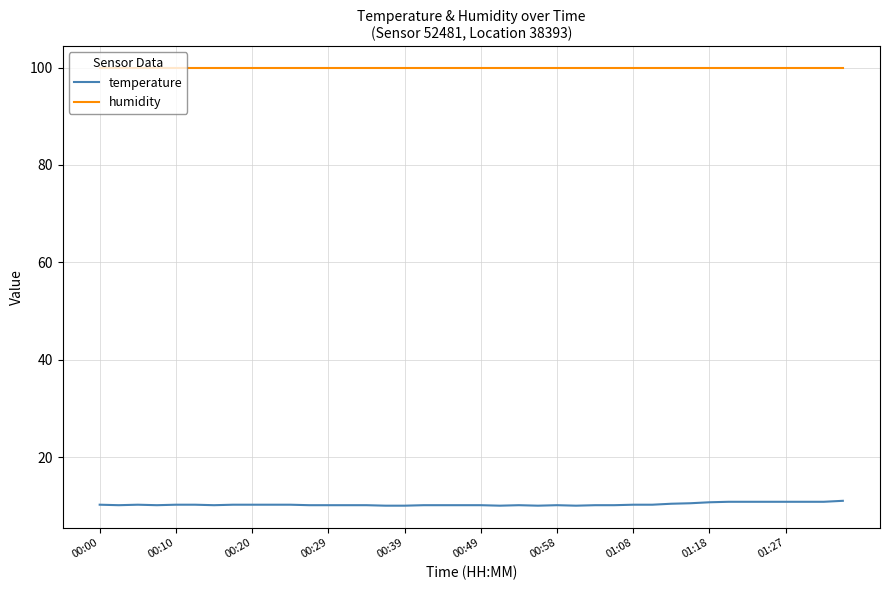

Rank the series by their maximum value, from highest to lowest.

humidity, temperature